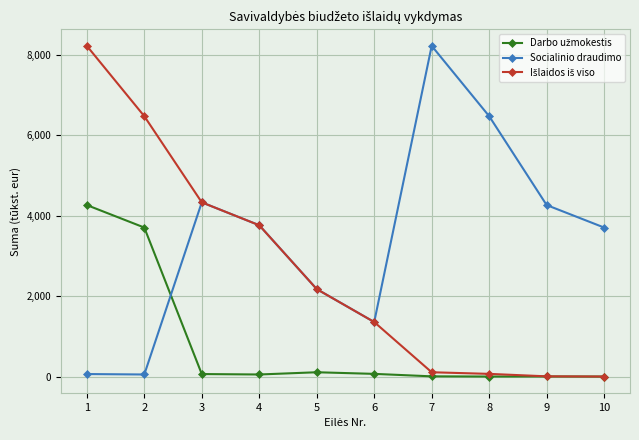

What is the value of the Socialinio draudimo point at the 3rd from the left?

4331.7